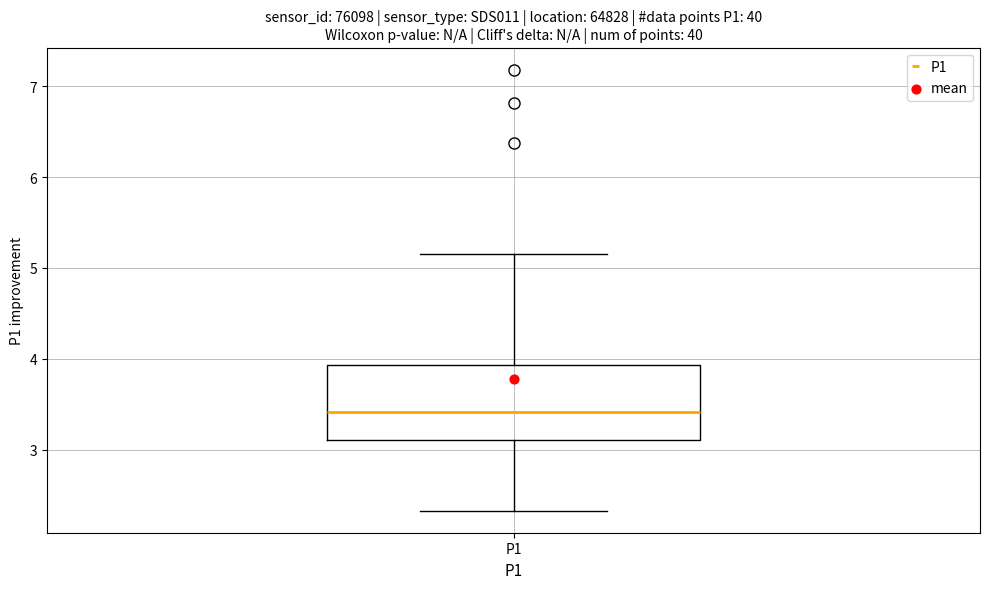

Where does the upper whisker of the box for P1 end on the y-axis? The values are not printed on the chart, so give them approximately, as read against the axis.

5.2